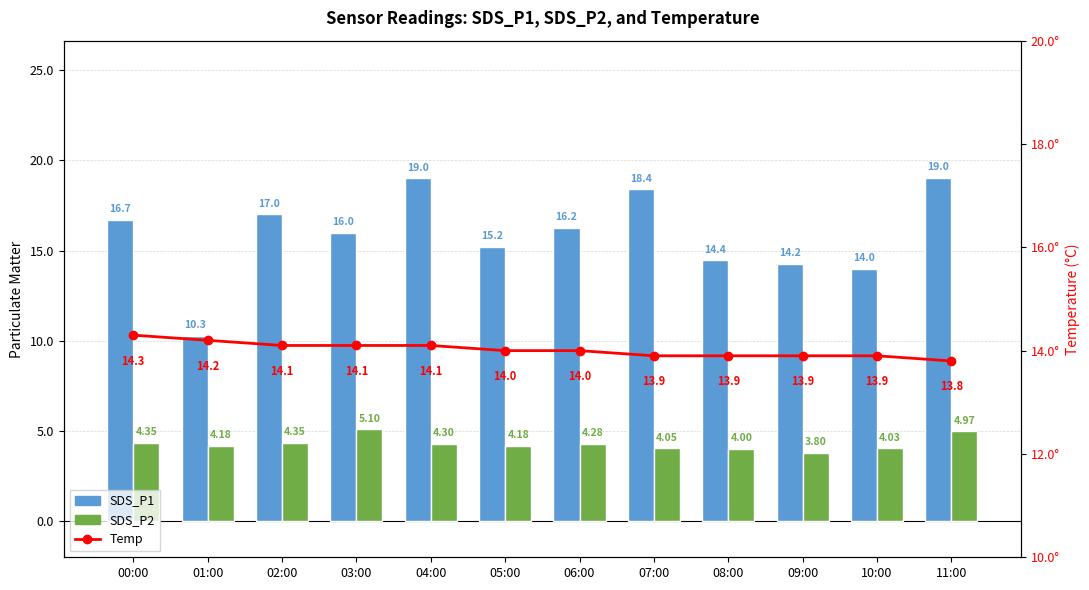

What is the label of the 2nd bar from the right?

10:00